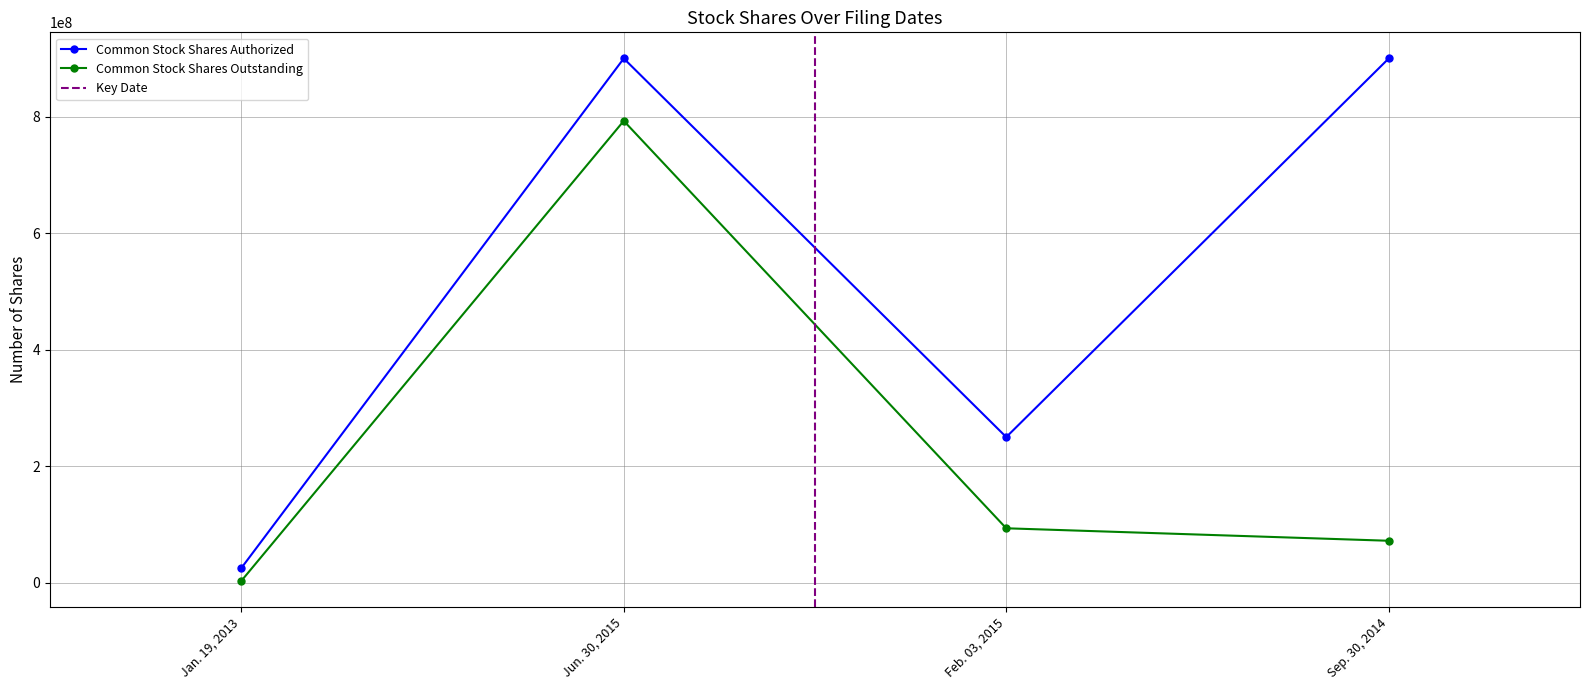

What is the value of the Common Stock Shares Outstanding point at the 4th from the left?

72000000